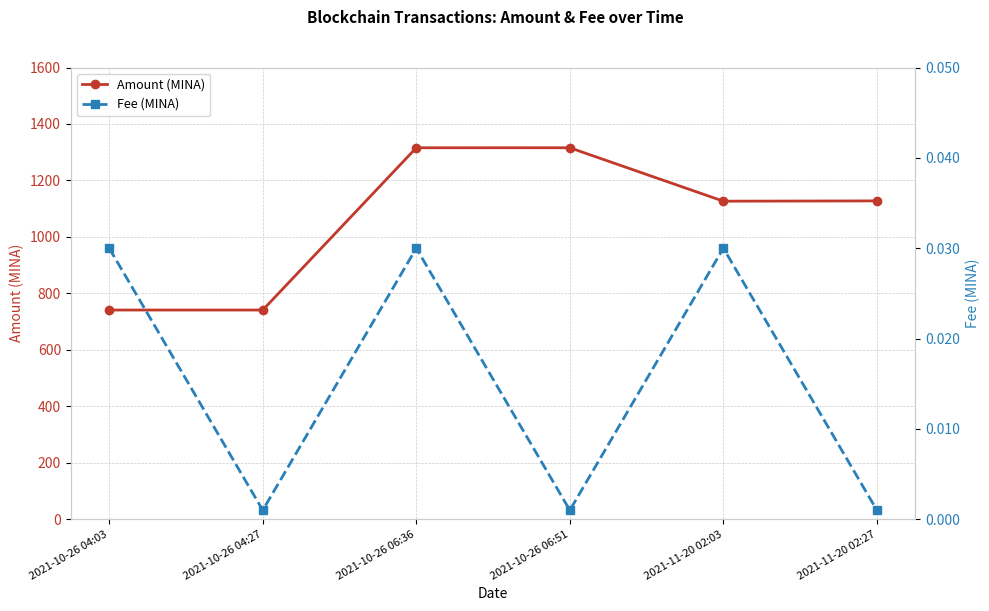

What is the label of the 4th point from the right?

2021-10-26 06:36